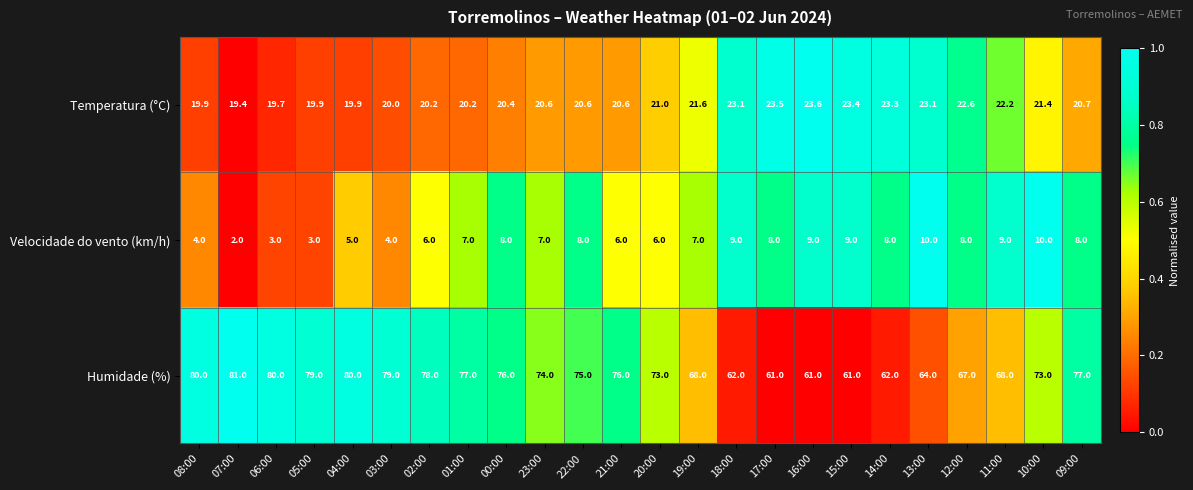

What is the difference between the second highest and minimum values in the Velocidade do vento (km/h) series?

8.0